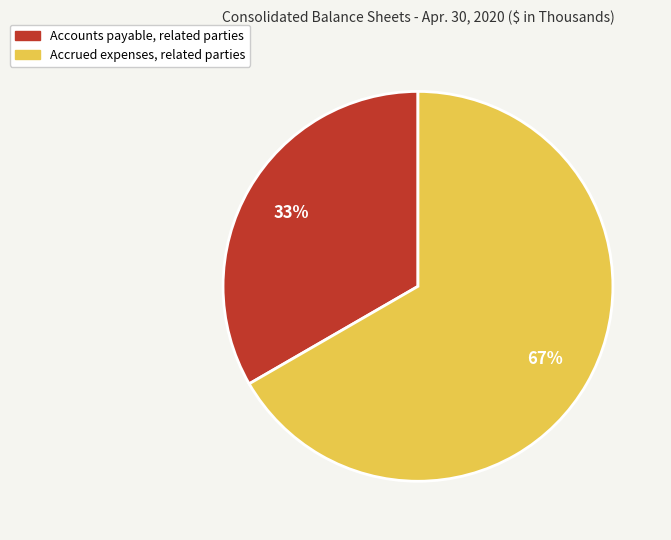

Is there a majority slice in this chart?

Yes